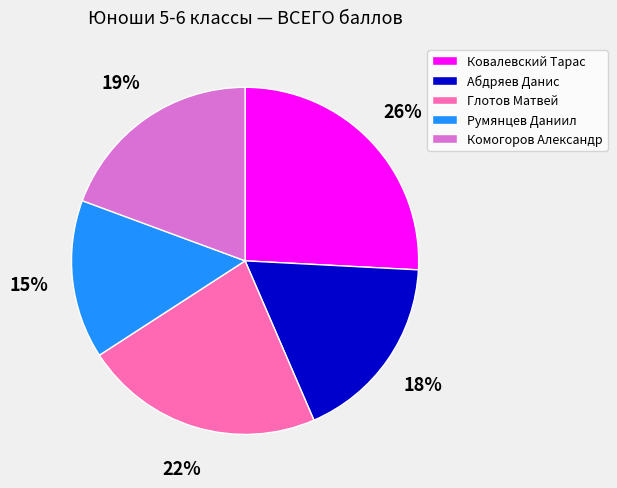

The Абдряев Данис slice represents 18% of the pie. True or false?

True